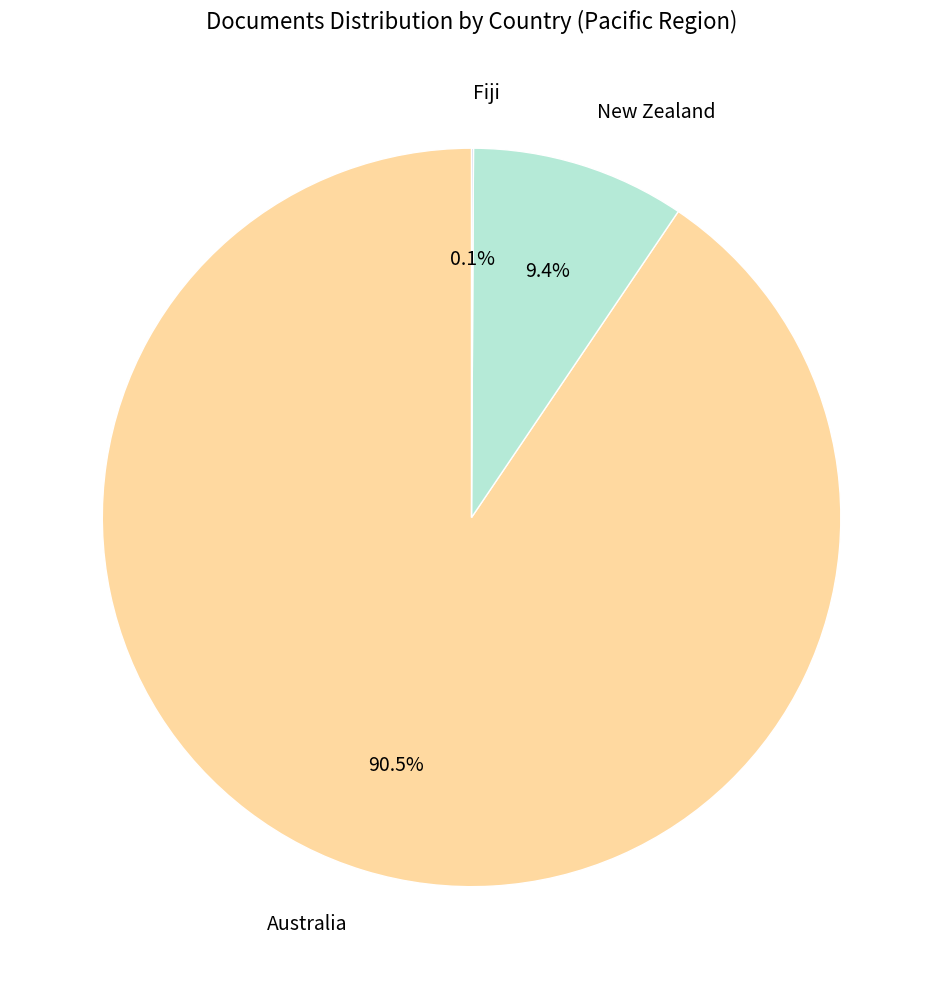

Combined, do New Zealand and Australia account for over 50%?

Yes